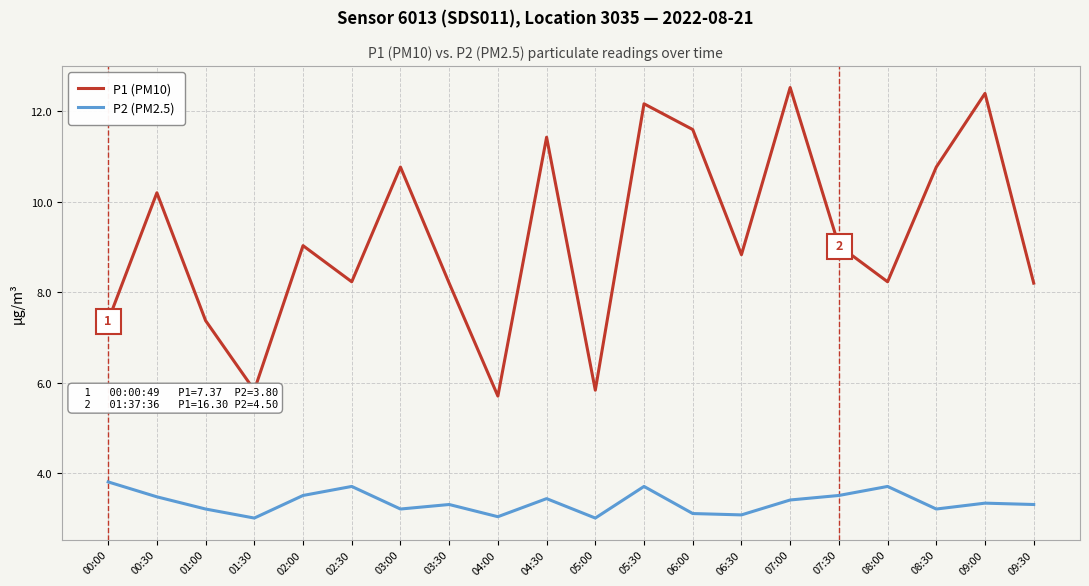

What position from the right is 08:30?

3